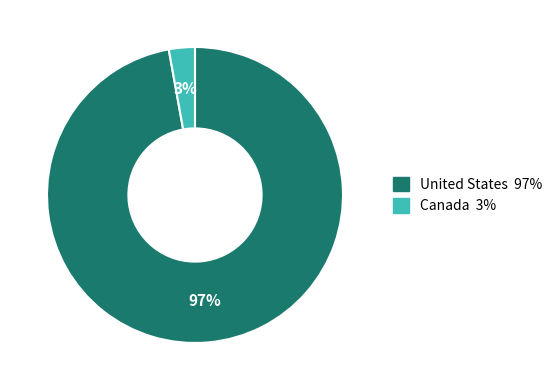

The United States slice represents 97% of the pie. True or false?

True